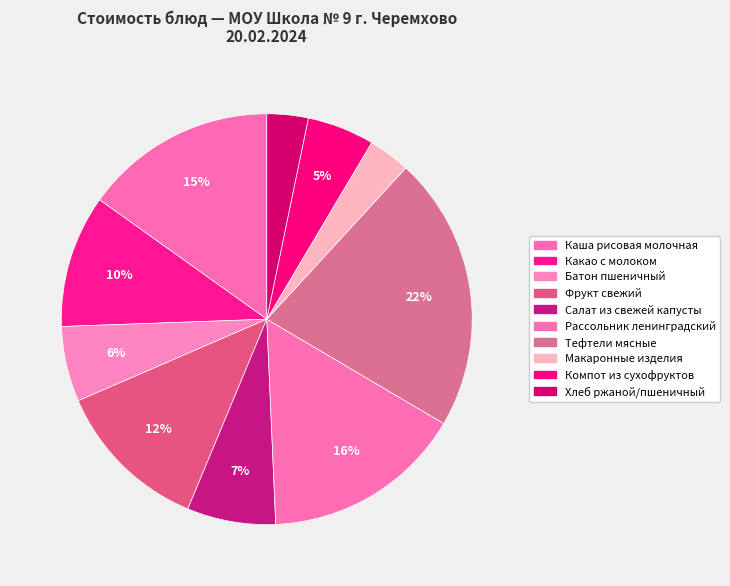

The Рассольник ленинградский slice represents 16% of the pie. True or false?

True